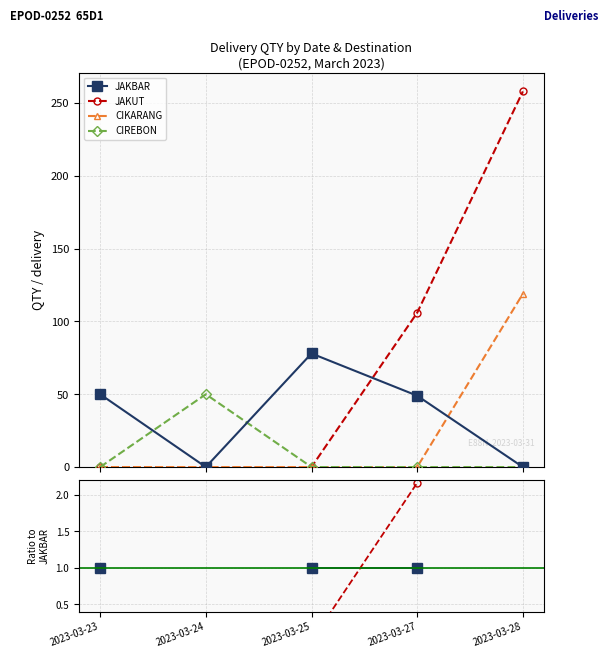

Does the chart have visible grid lines?

Yes